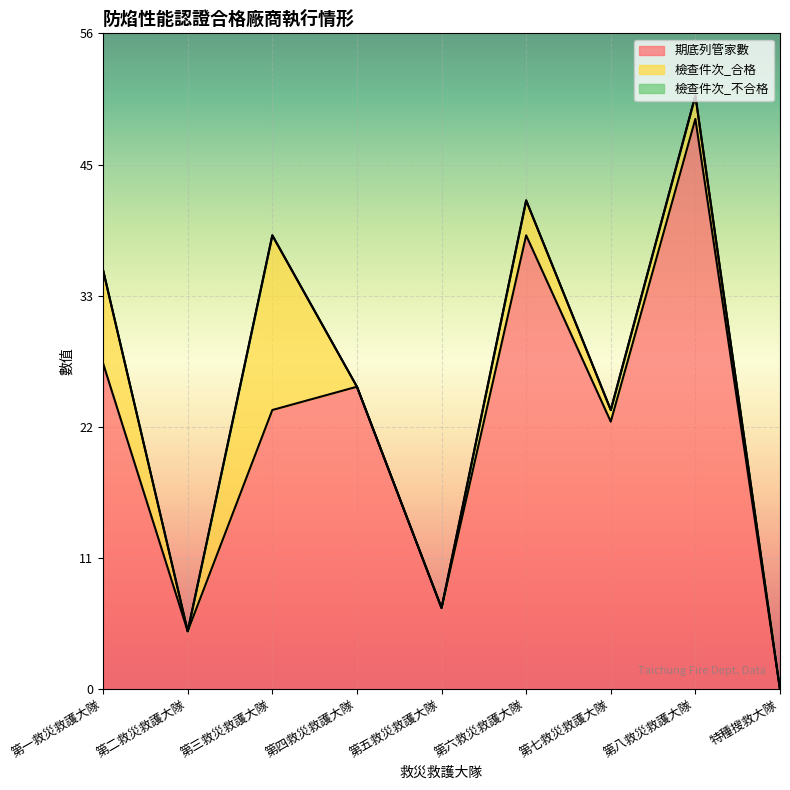

At which label is 檢查件次_不合格 closest to 0?

第一救災救護大隊